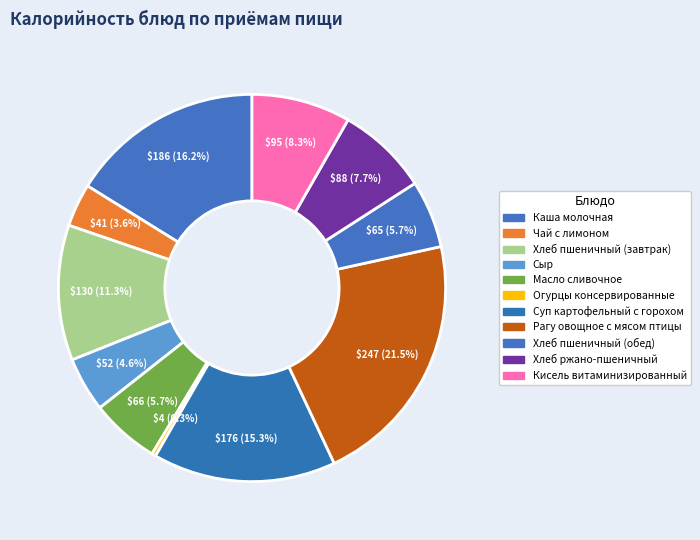

Is there any slice that represents more than half of the pie?

No